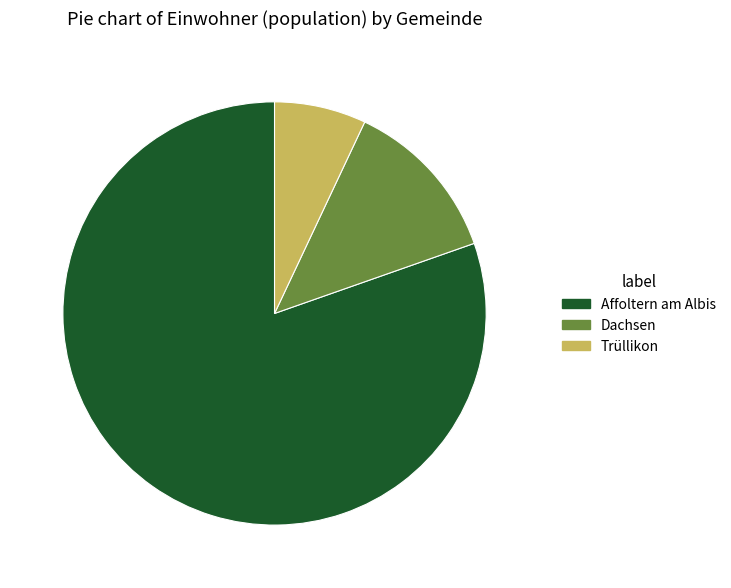

Rank the categories by value from highest to lowest.

Affoltern am Albis, Dachsen, Trüllikon